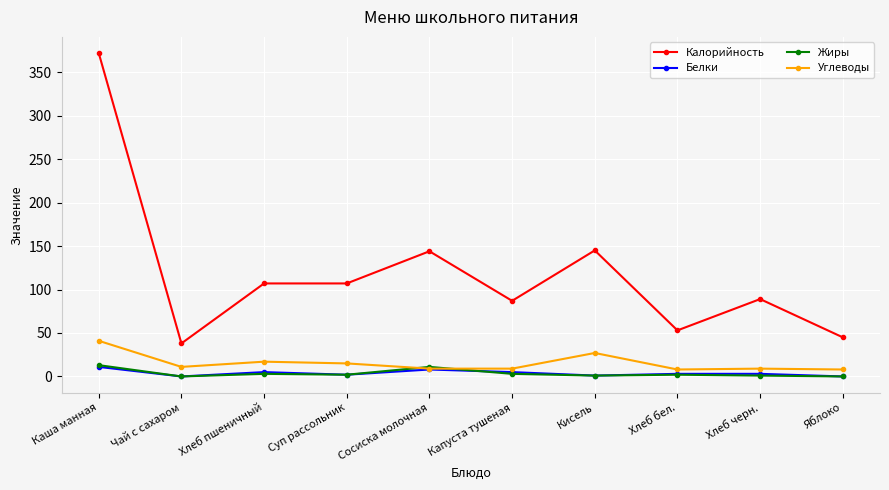

What is the sum of the Белки values at Каша манная and Чай с сахаром?

11